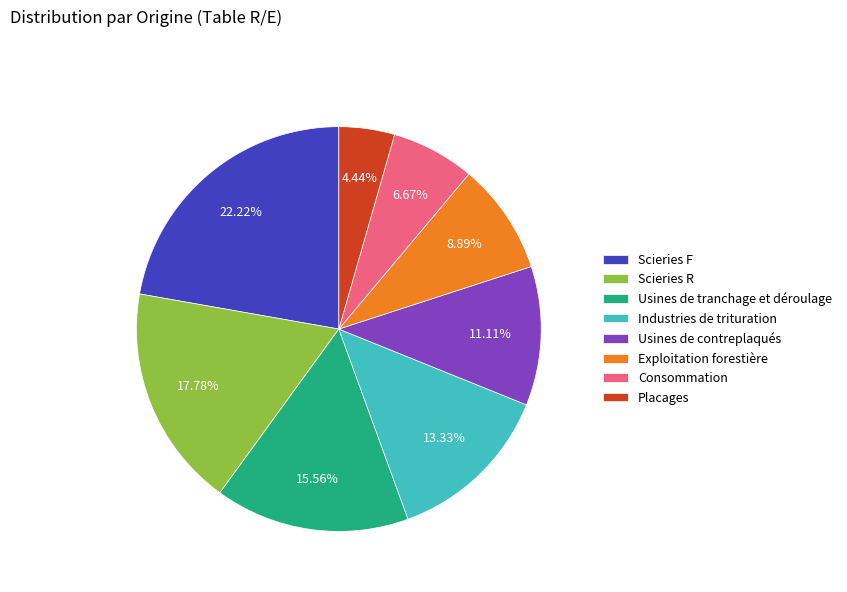

Is the sum of Placages and Scieries R greater than half?

No